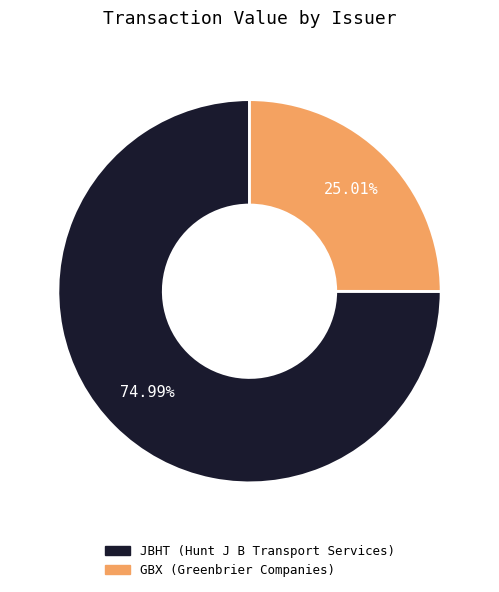

How many slices are in this pie chart?

2